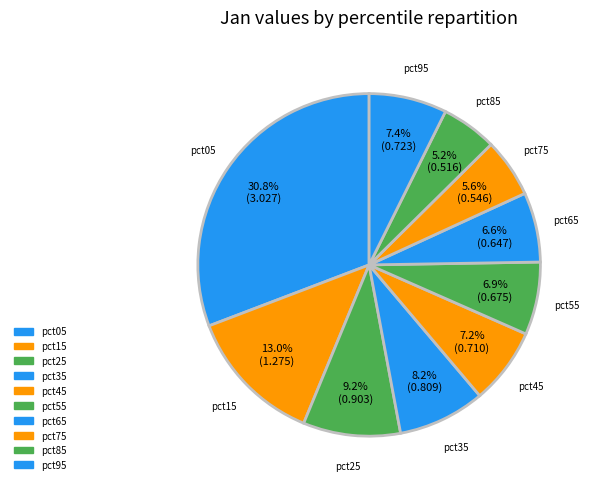

Is it true that pct55 is 7% of the pie?

True